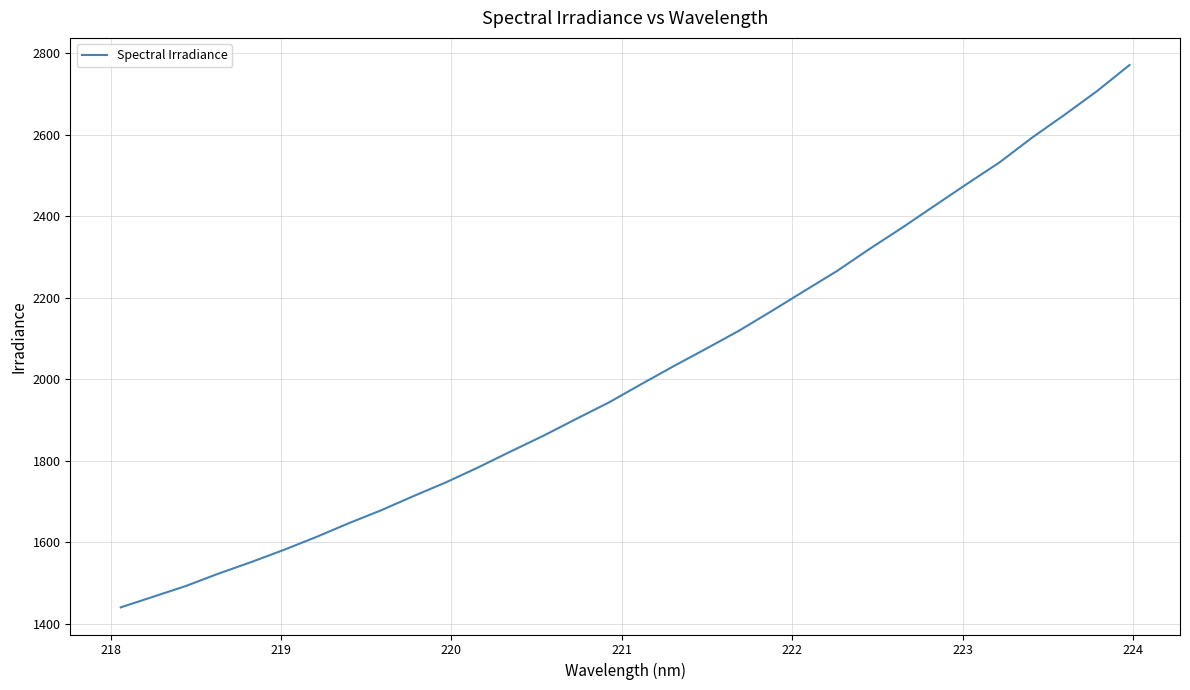

What is the difference between the maximum and minimum values?

1330.6